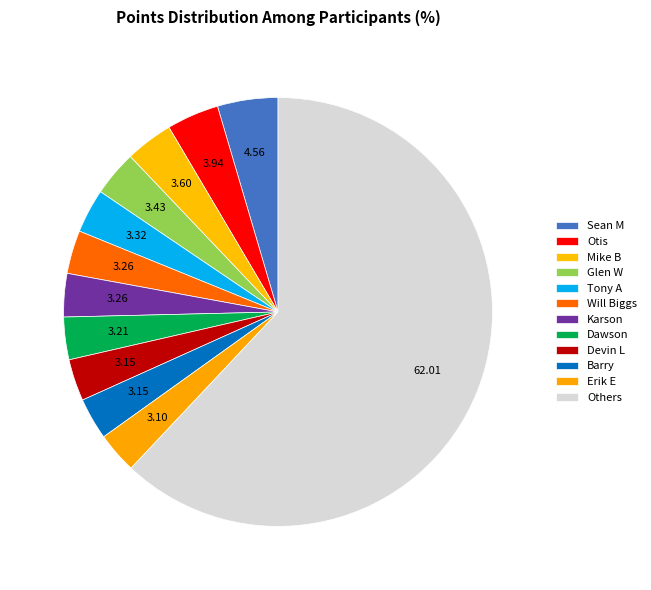

Count the number of slices in the pie.

12